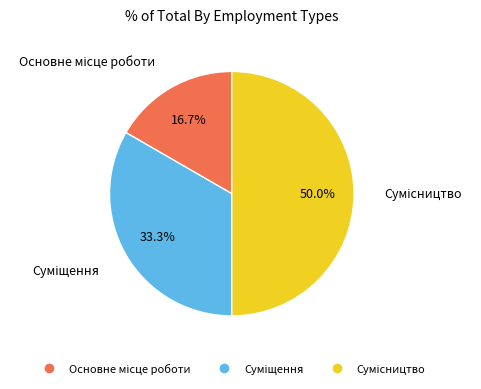

Does any single category account for the majority?

No